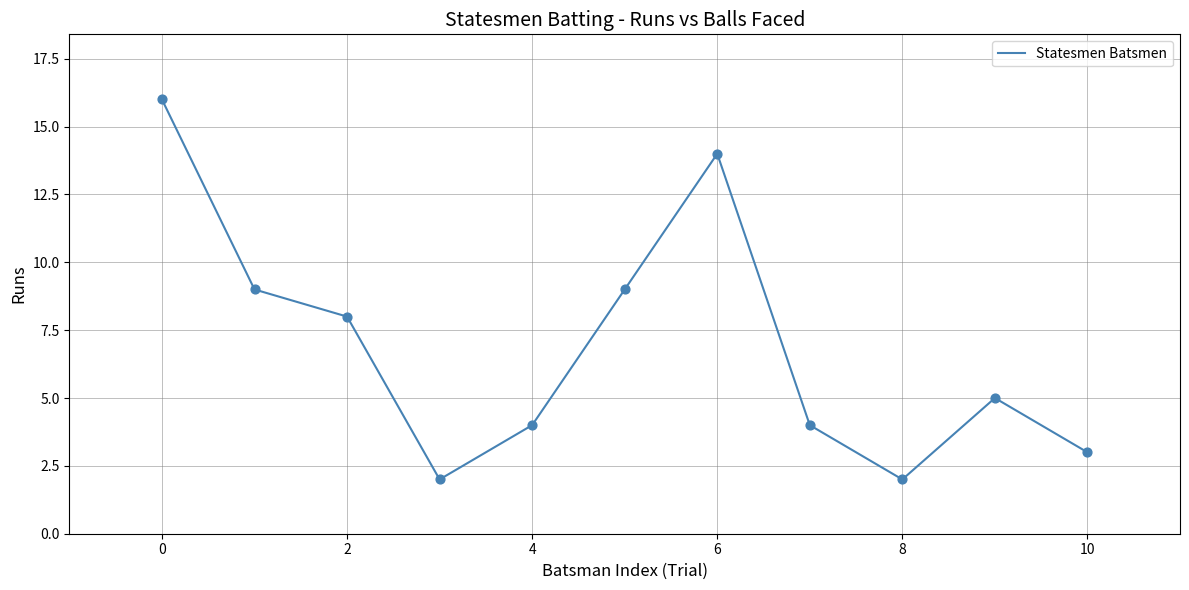

What is the difference between the maximum and minimum values?

14